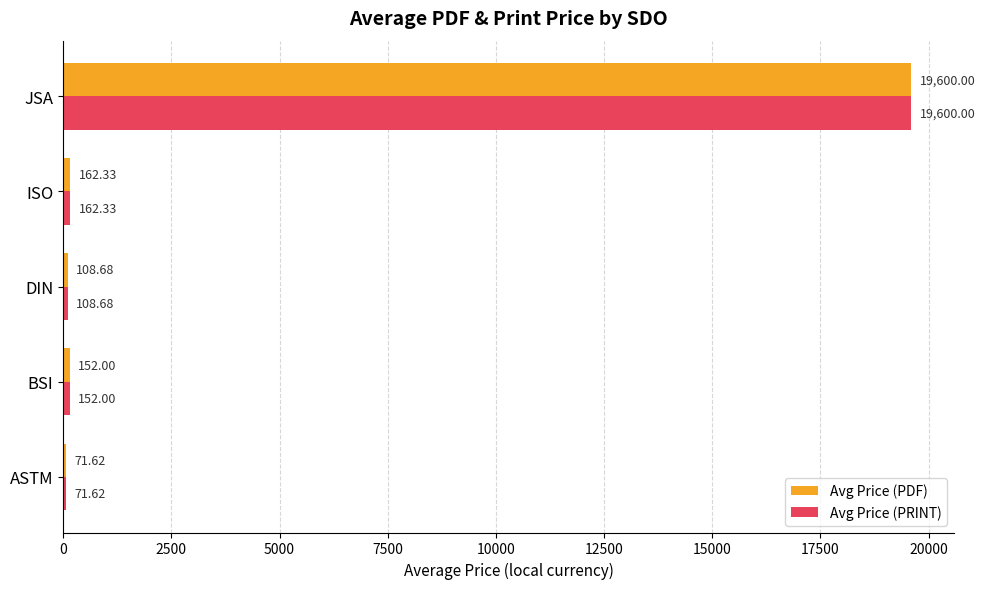

Rank the categories by Avg Price (PRINT) value from lowest to highest.

ASTM, DIN, BSI, ISO, JSA